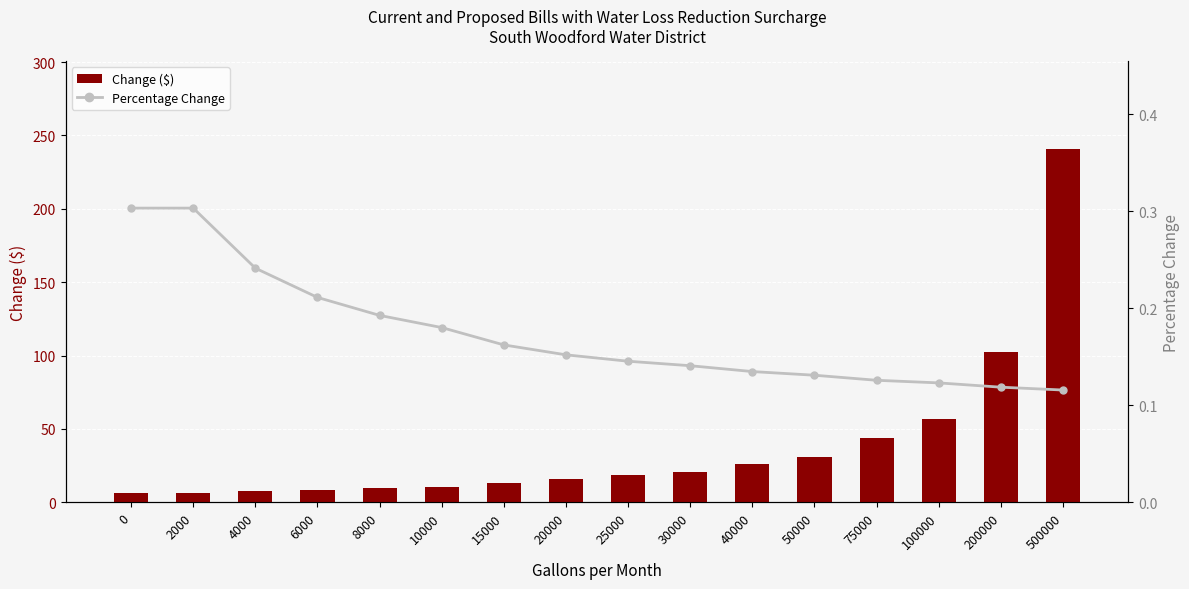

The value of Percentage Change at 25000 is 0.2. True or false?

False